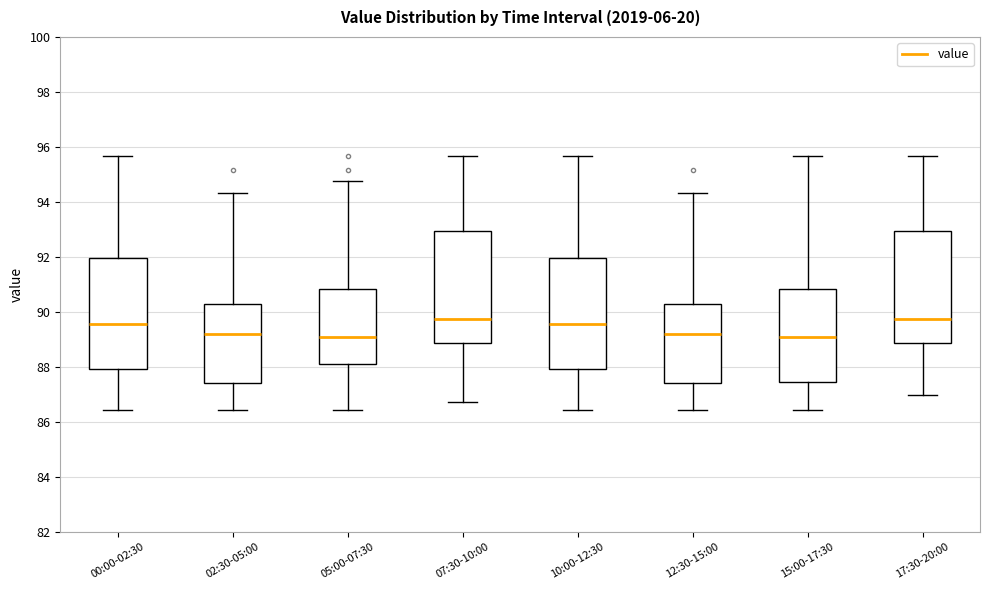

Reading left to right, read every box against the y-axis: the position of its median line, the range the box covers, and the ends of its whiskers. The values are not printed on the chart, so give them approximately, as read against the axis.

00:00-02:30: median 89.6, box 88.0 to 92.0, whiskers 86.4 to 95.6
02:30-05:00: median 89.2, box 87.4 to 90.4, whiskers 86.4 to 94.4
05:00-07:30: median 89.0, box 88.0 to 90.8, whiskers 86.4 to 94.8
07:30-10:00: median 89.8, box 88.8 to 93.0, whiskers 86.8 to 95.6
10:00-12:30: median 89.6, box 88.0 to 92.0, whiskers 86.4 to 95.6
12:30-15:00: median 89.2, box 87.4 to 90.4, whiskers 86.4 to 94.4
15:00-17:30: median 89.0, box 87.4 to 90.8, whiskers 86.4 to 95.6
17:30-20:00: median 89.8, box 88.8 to 93.0, whiskers 87.0 to 95.6